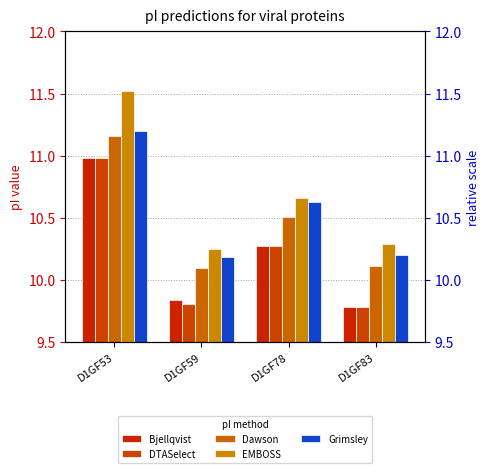

Count the number of data series in this chart.

5